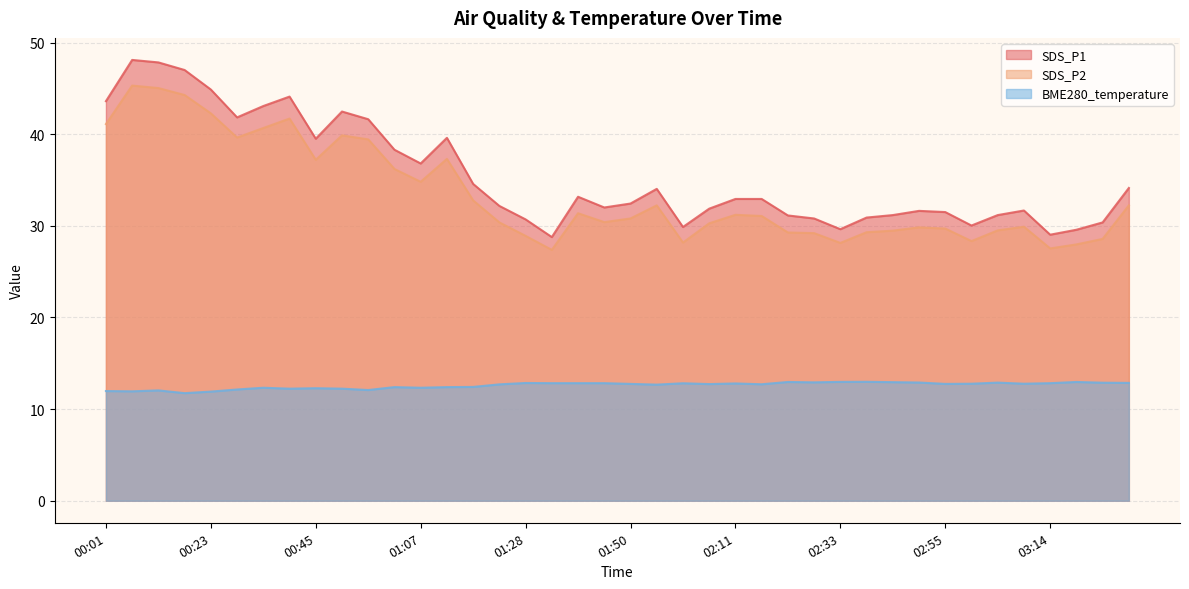

What is the label of the 26th point from the left?

02:17